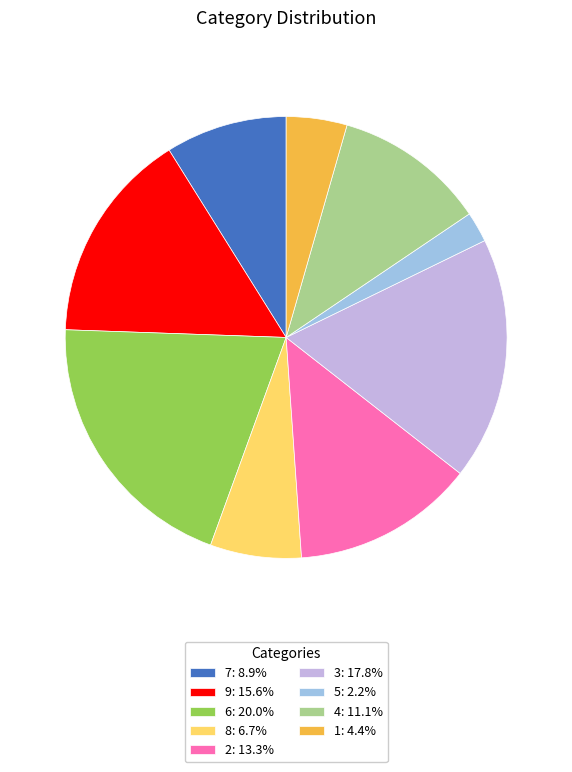

Combined, do 6: 20.0% and 5: 2.2% account for over 50%?

No